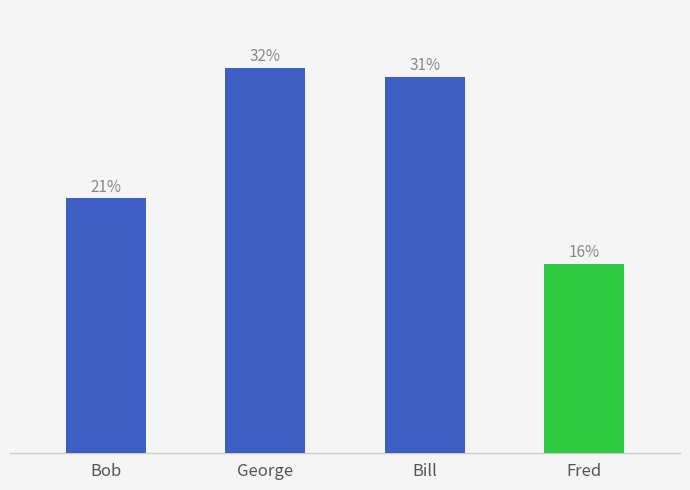

List the labels in order of value, smallest first.

Fred, Bob, Bill, George